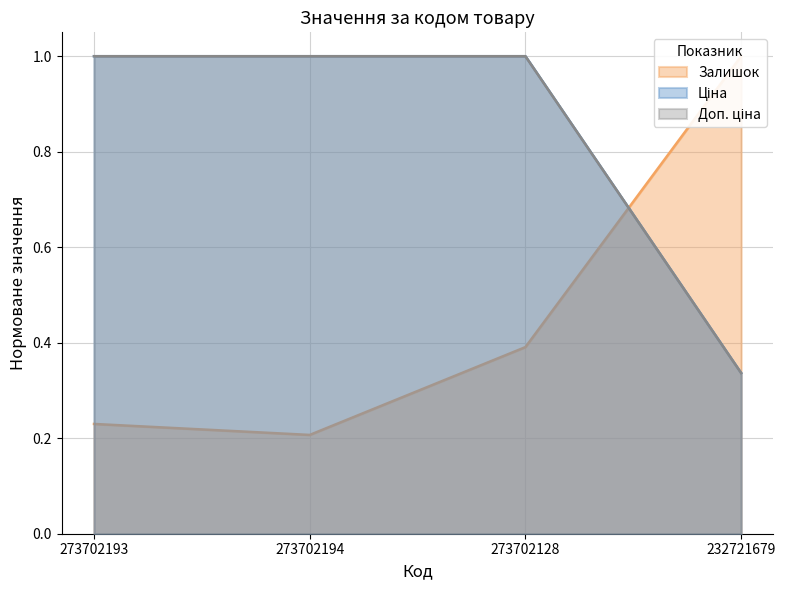

How many times do Ціна and Залишок cross each other?

1